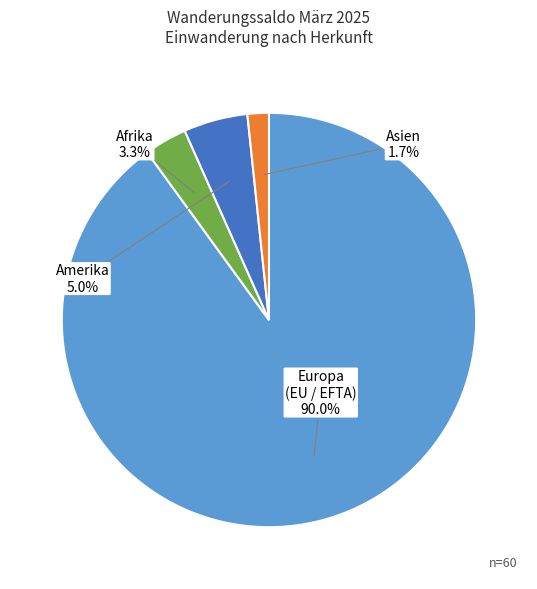

Rank the categories by value from lowest to highest.

Asien, Afrika, Amerika, Europa (EU / EFTA)